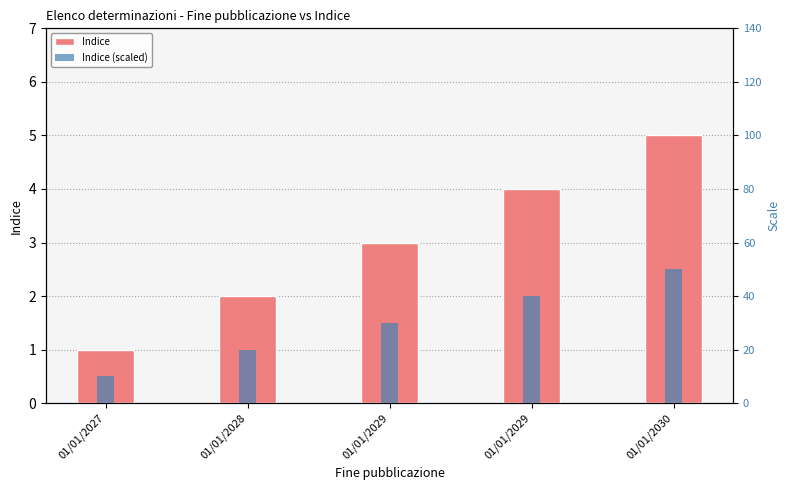

List the labels in order of Indice value, smallest first.

01/01/2027, 01/01/2028, 01/01/2029, 01/01/2029, 01/01/2030